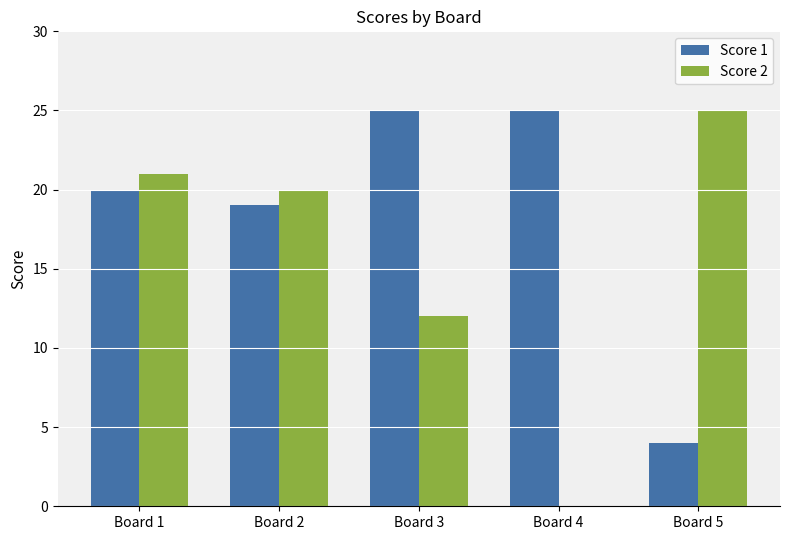

Which series has the largest total across all categories?

Score 1